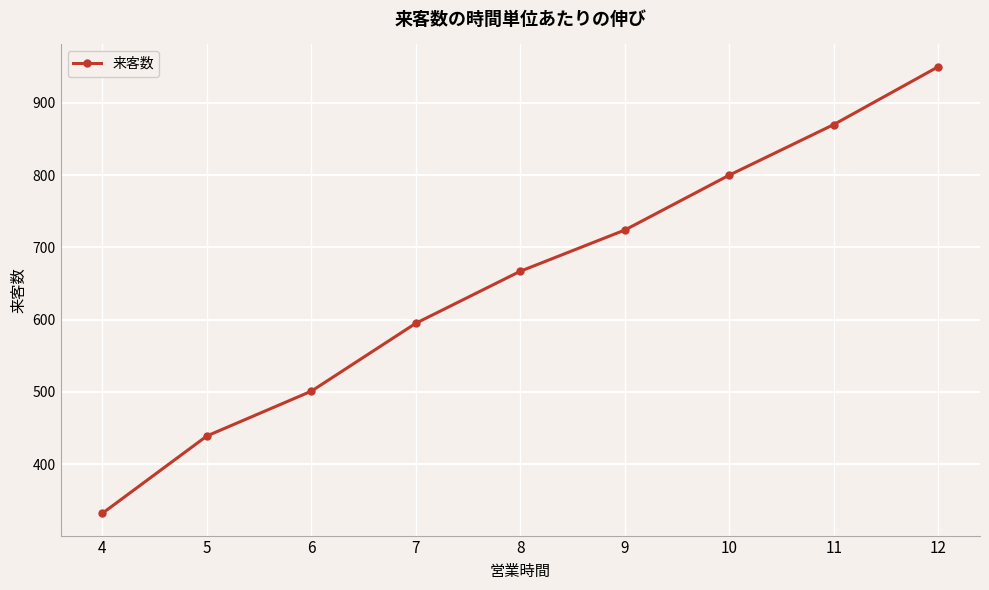

Reading left to right, list all the values displayed in this chart.

4=332	5=439	6=501	7=595	8=667	9=724	10=800	11=870	12=950